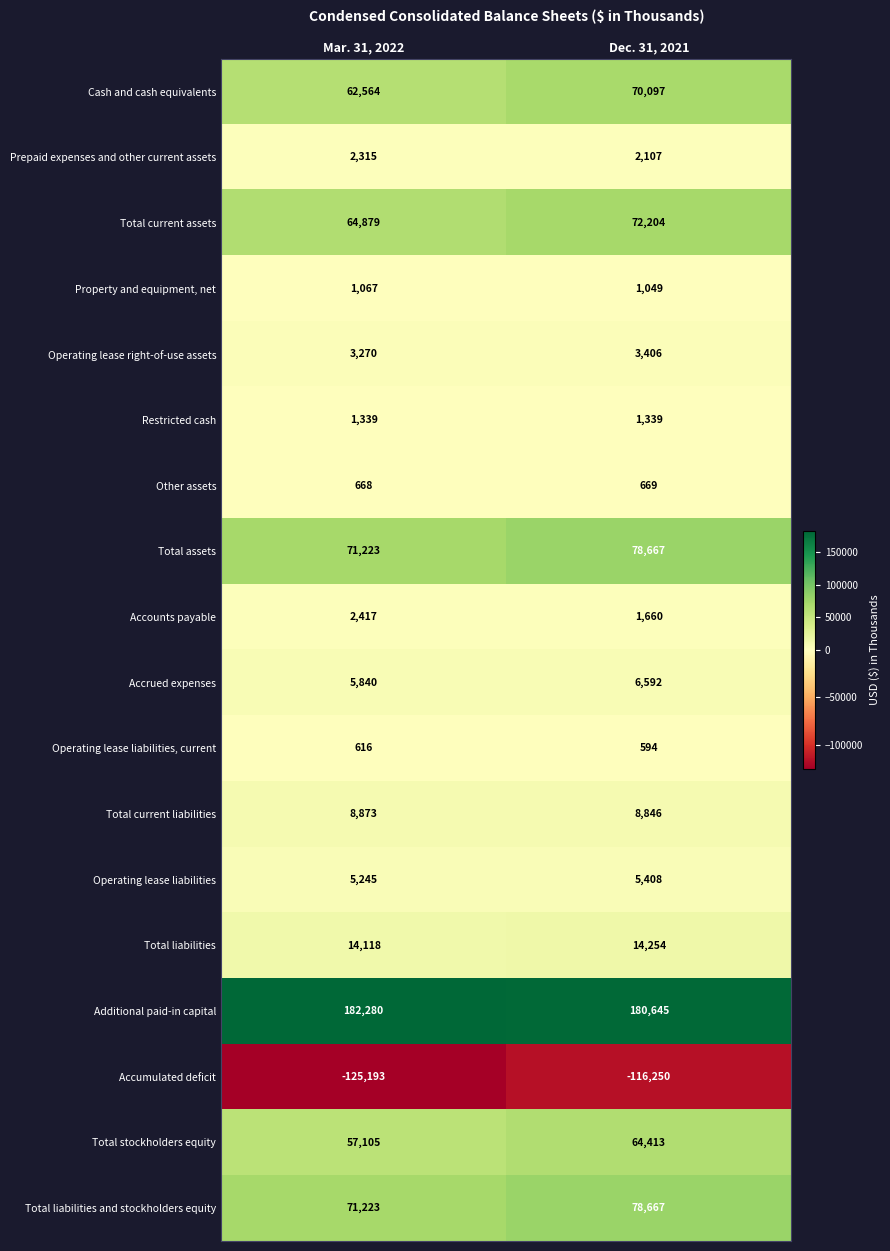

At how many categories does at least one series exceed 59529?

2